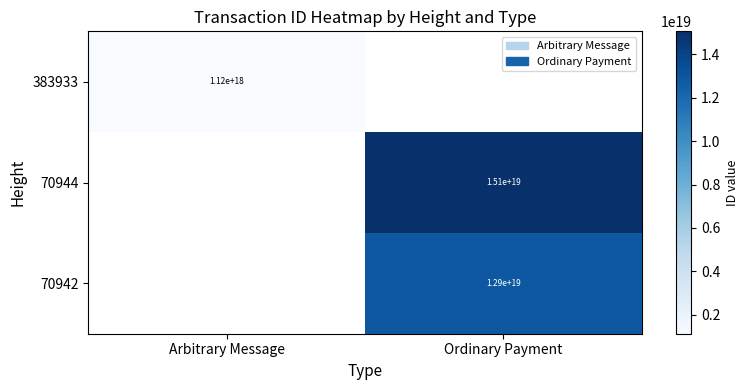

The value of 383933 at Arbitrary Message is 667102473947520512. True or false?

False